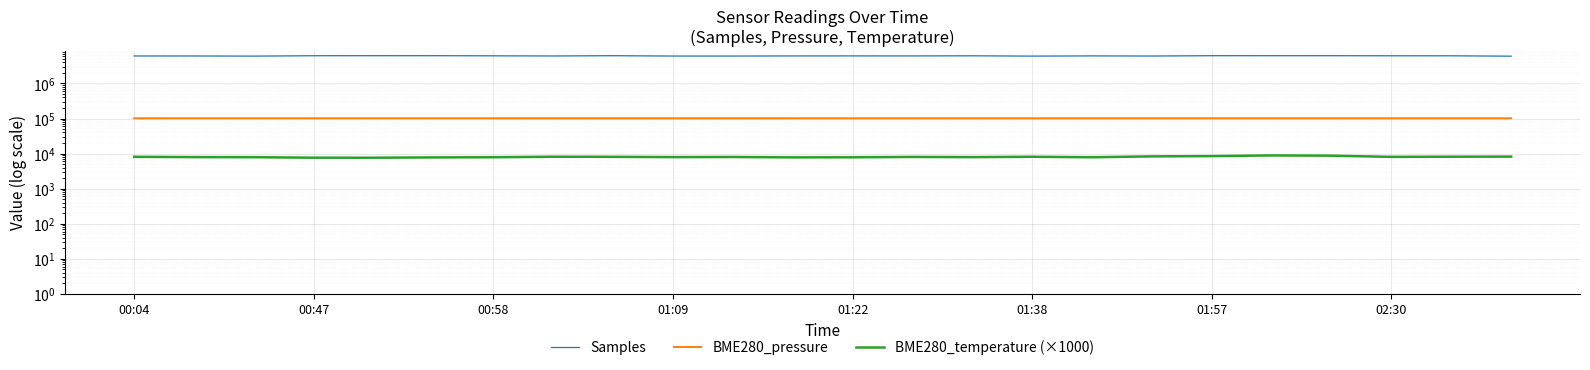

At which label does BME280_pressure first exceed 101553?

00:04